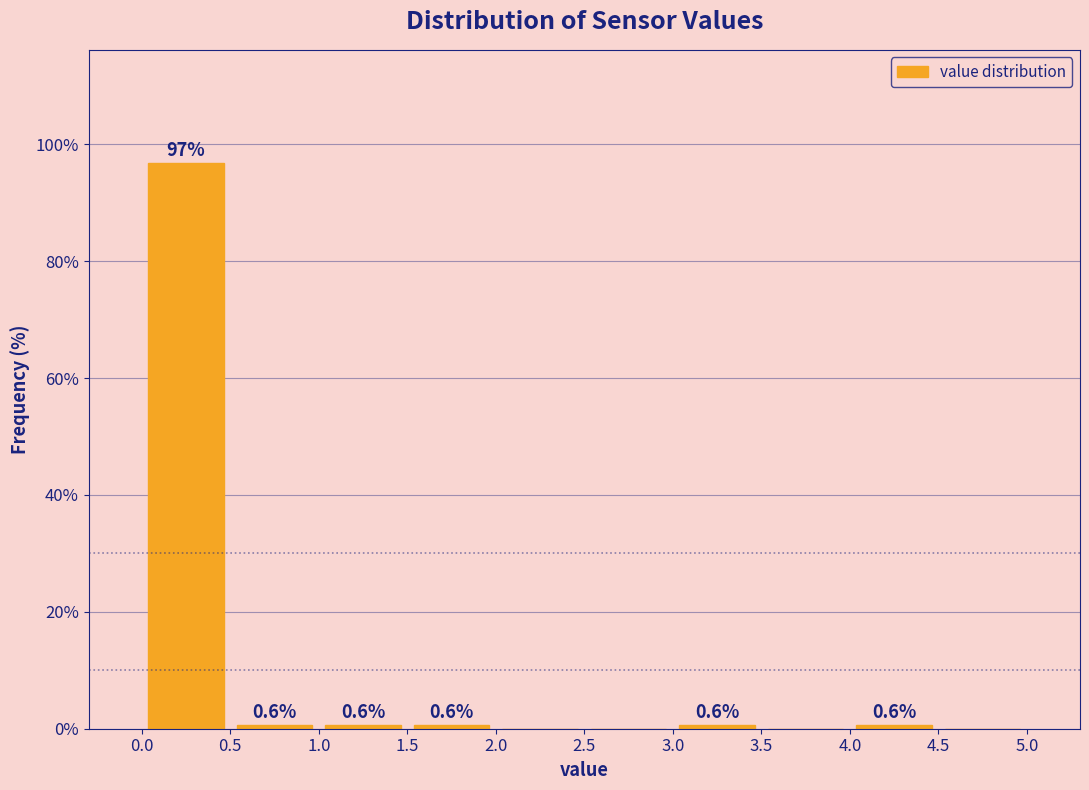

Over which range of the x-axis is the bar tallest?

0.0 to 0.5